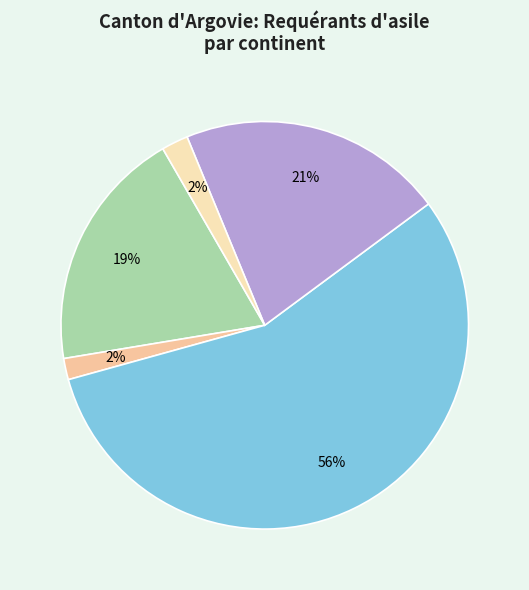

Which slice is the largest?

Asie